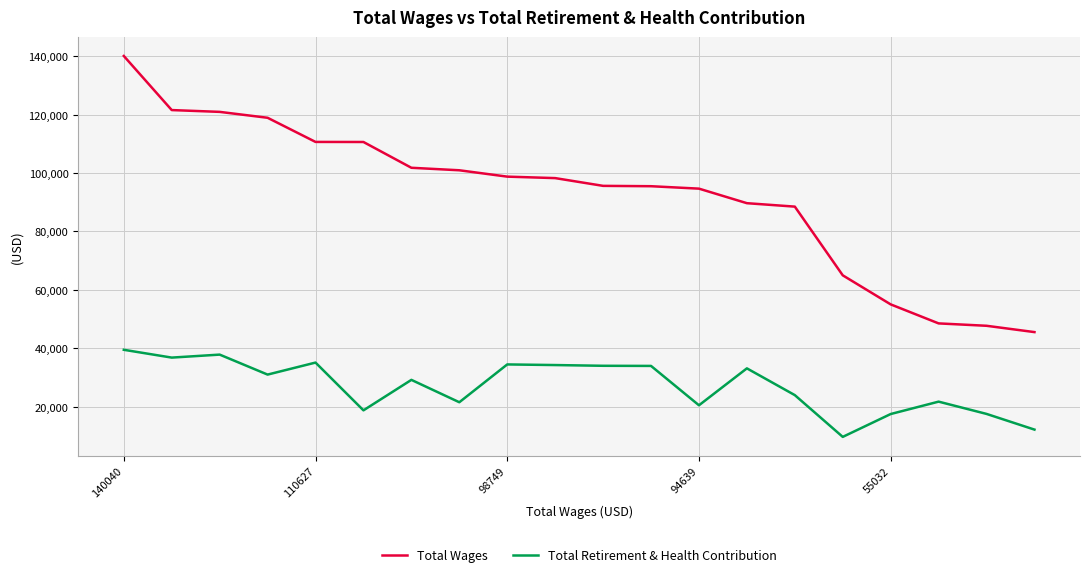

How many lines are shown in the chart?

2